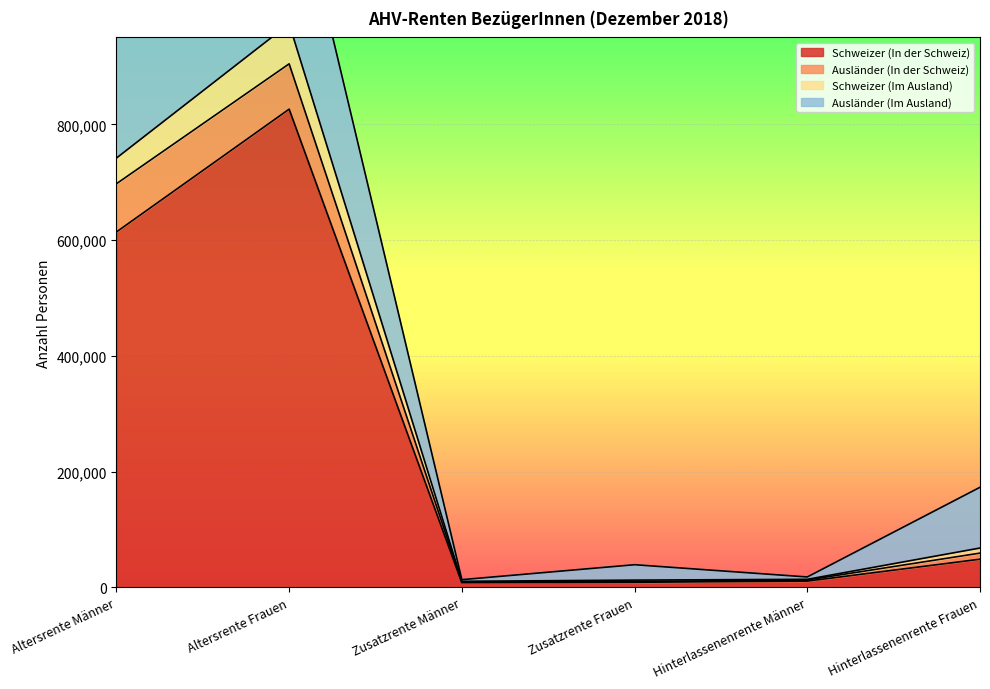

At which label is Schweizer (In der Schweiz) closest to 417225?

Altersrente Männer